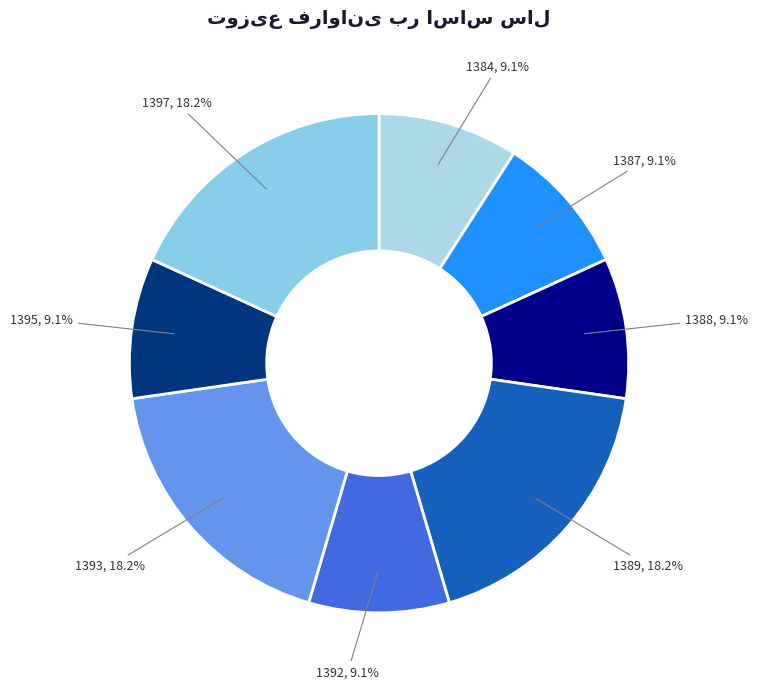

How much of the chart is everything except 1384?

90.9%